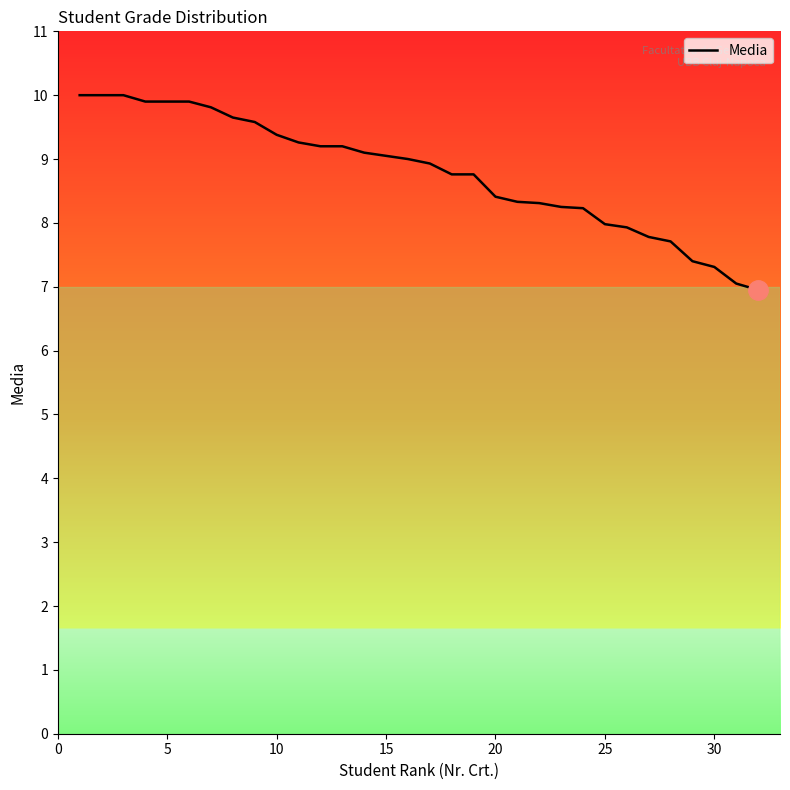

What is the greatest value displayed?

10.0